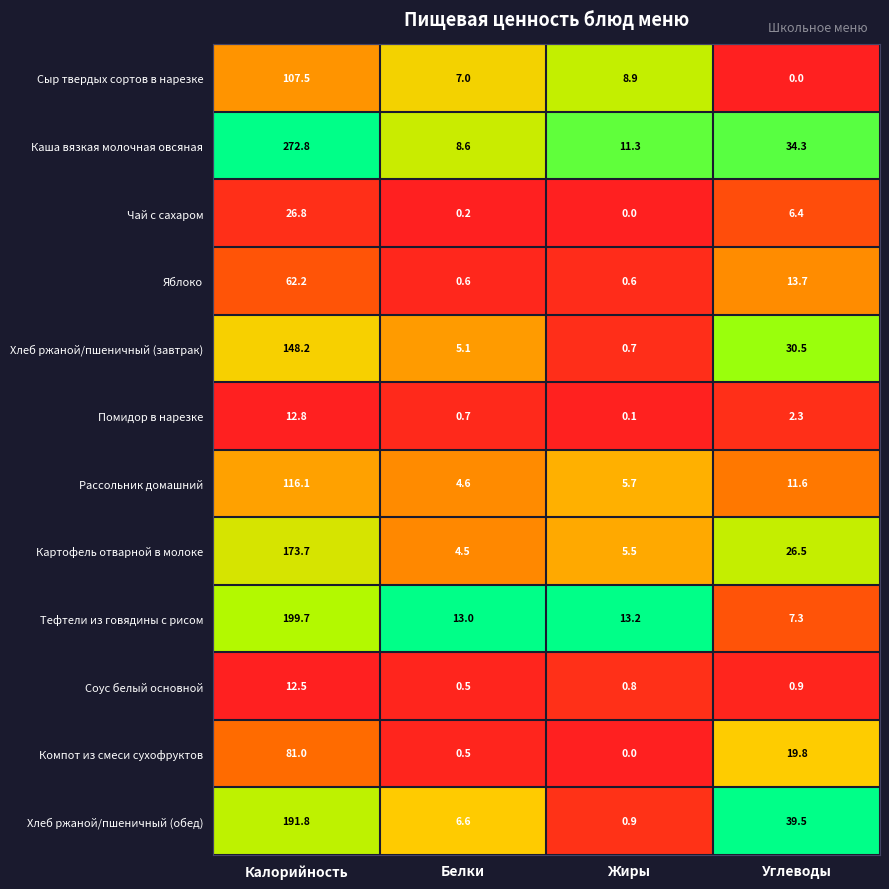

The value of Рассольник домашний at Углеводы is 11.6. True or false?

True